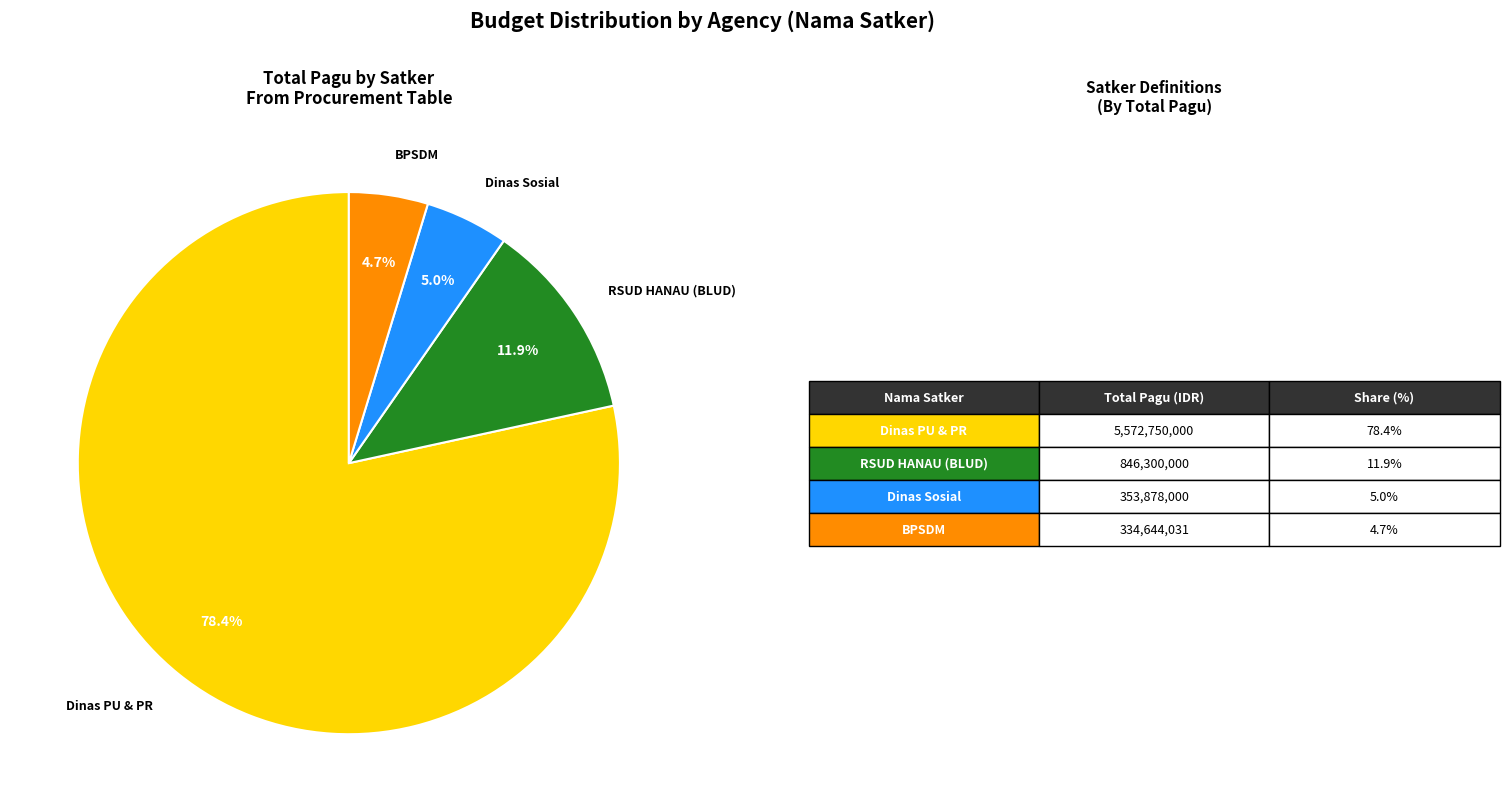

To the nearest percent, what is the difference between the largest and smallest slice percentages?

74%